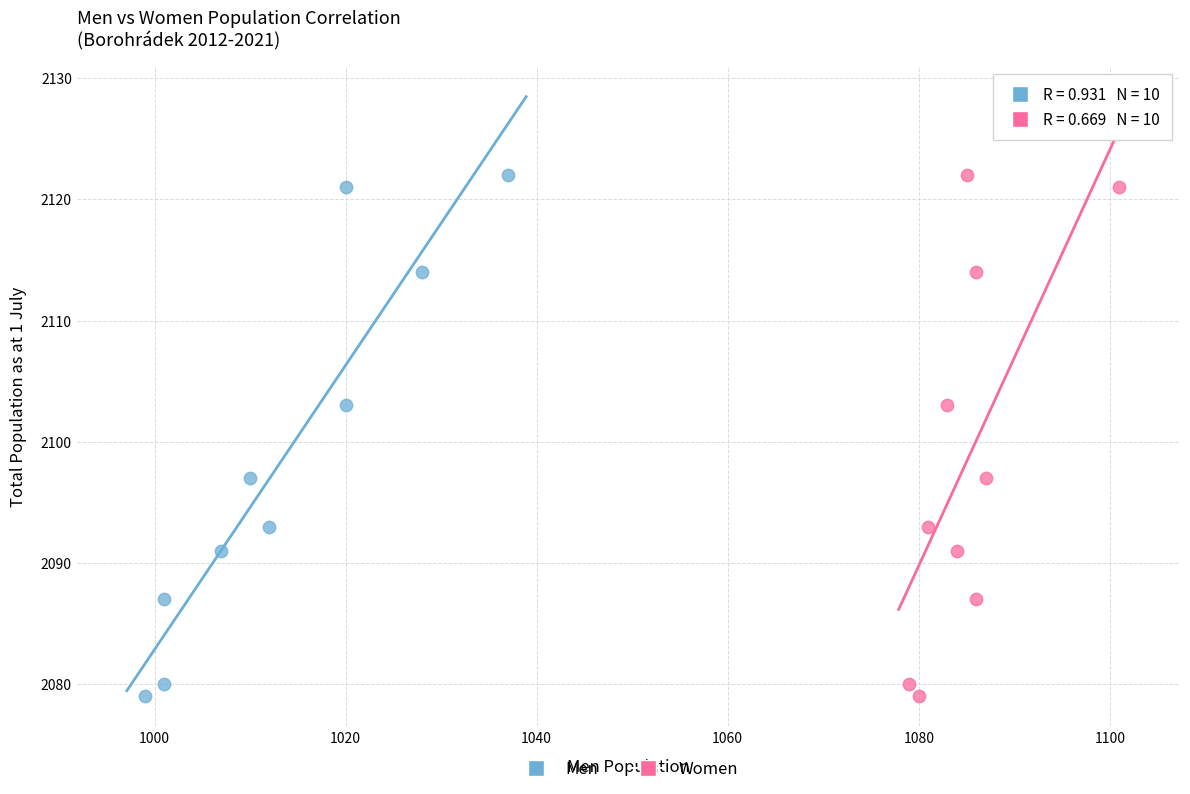

What are all the series names shown in the legend?

Men, Women